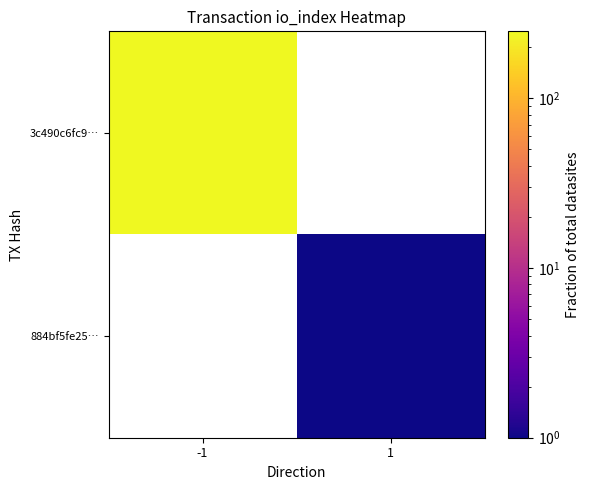

List the labels in order of 3c490c6fc9… value, largest first.

-1, 1